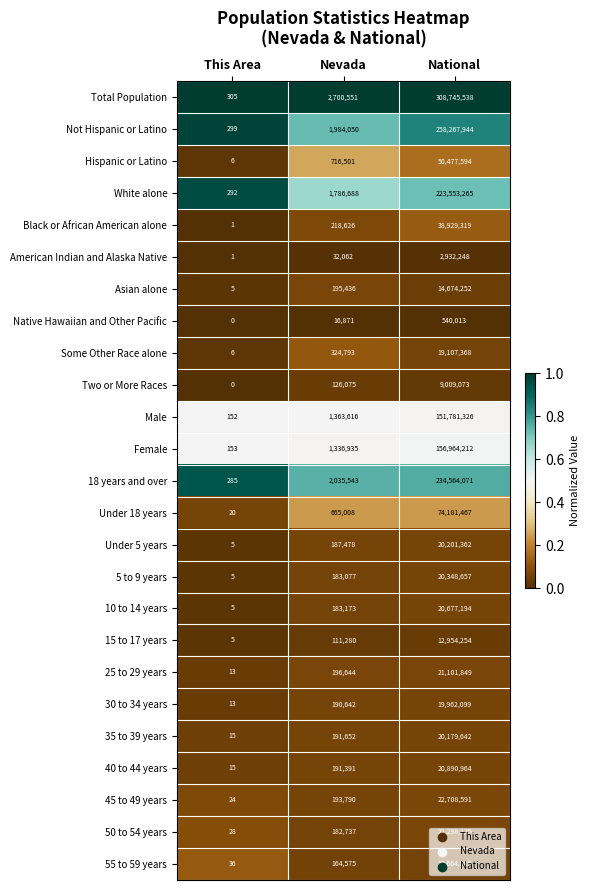

The 45 to 49 years series shows 22708591 at National. True or false?

True